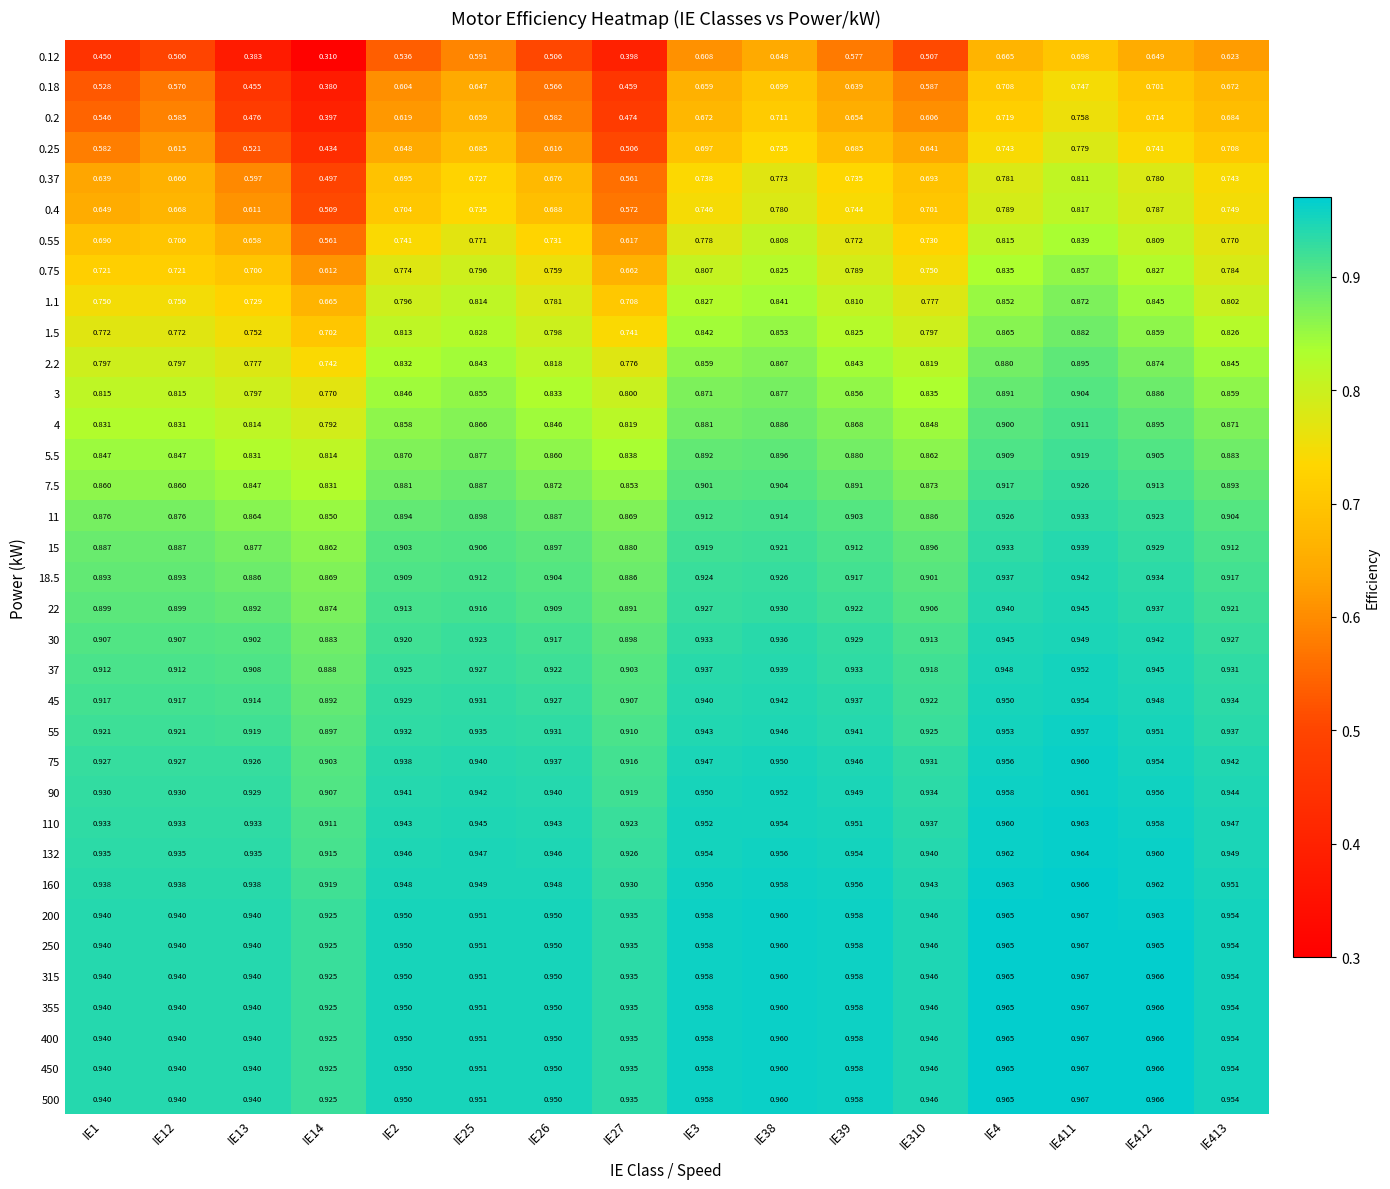

At how many categories does at least one series exceed 0?

16